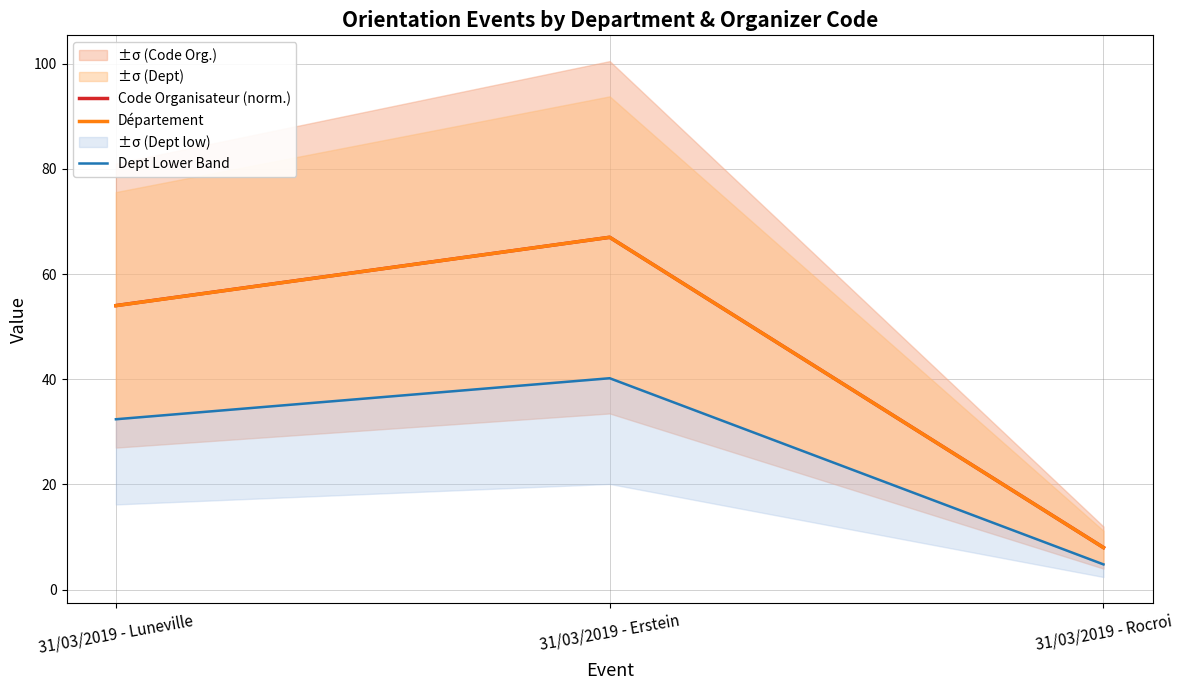

What is the difference between the Dept Lower Band values at 31/03/2019 - Luneville and 31/03/2019 - Erstein?

7.8